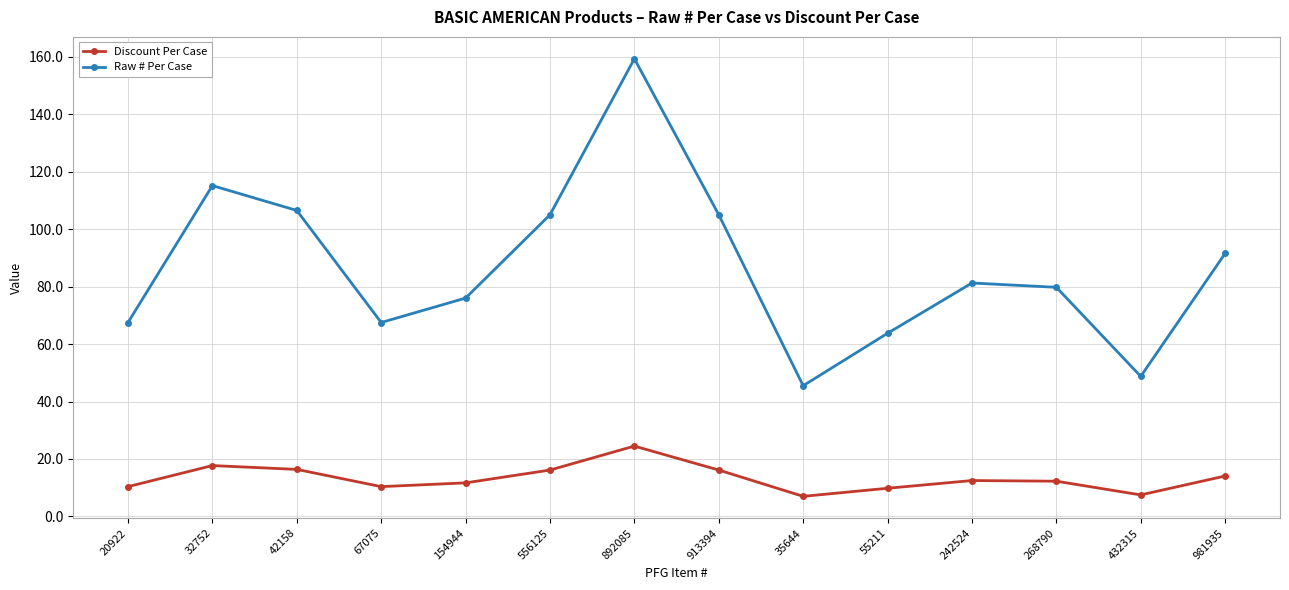

Does the chart display data point markers on the line(s)?

Yes